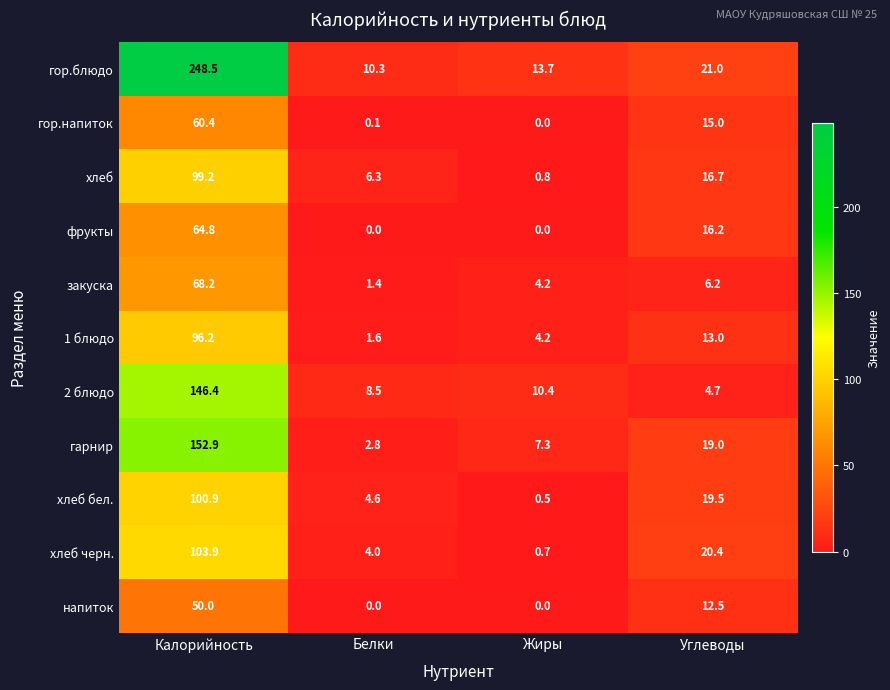

Which series has the widest spread of values?

гор.блюдо